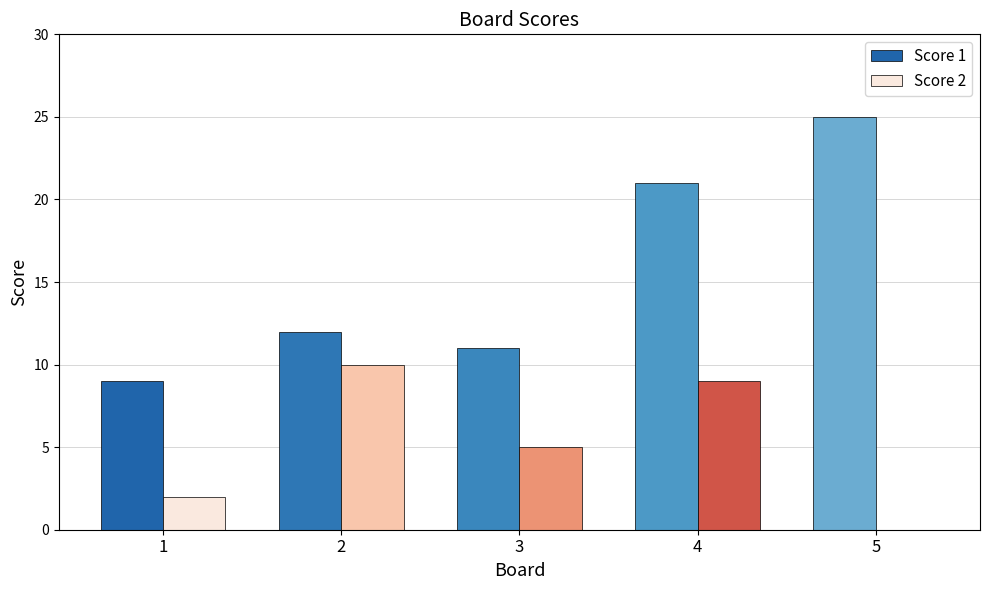

Which category has the highest value across all series?

5